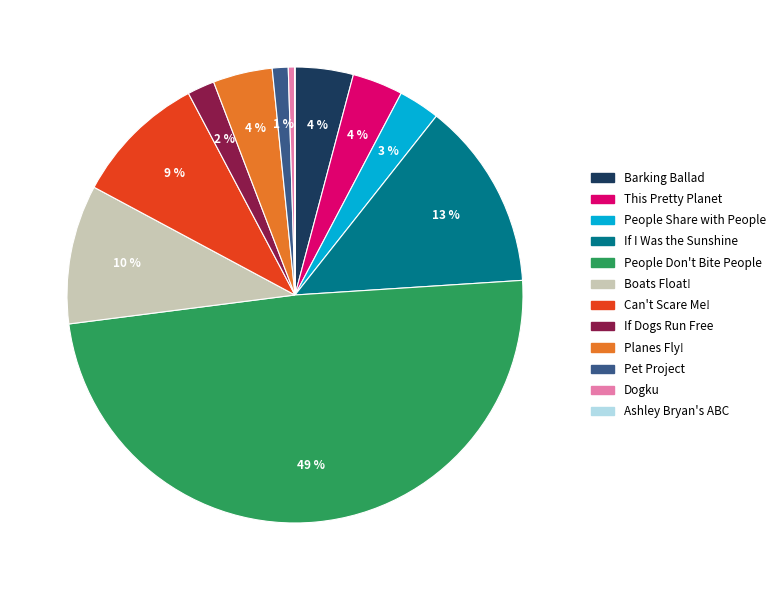

Which slice is the largest?

People Don't Bite People